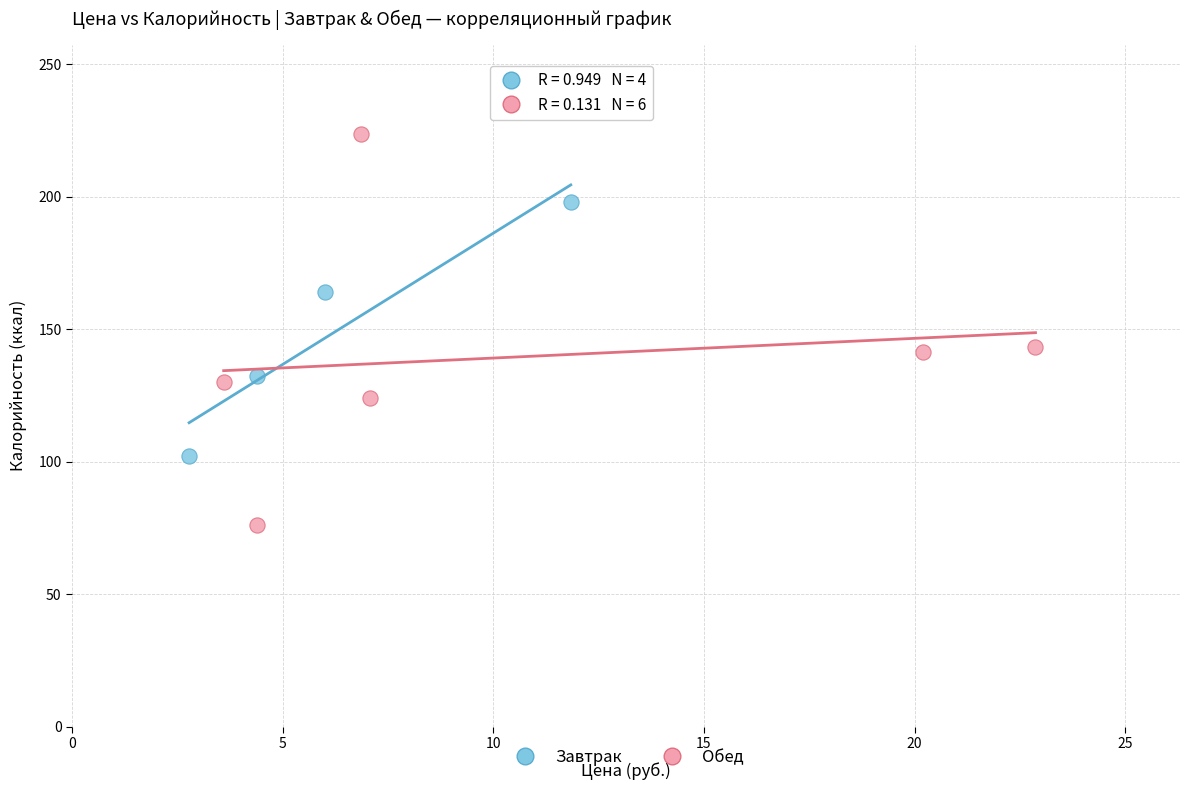

Which series reaches the maximum Y coordinate?

Обед